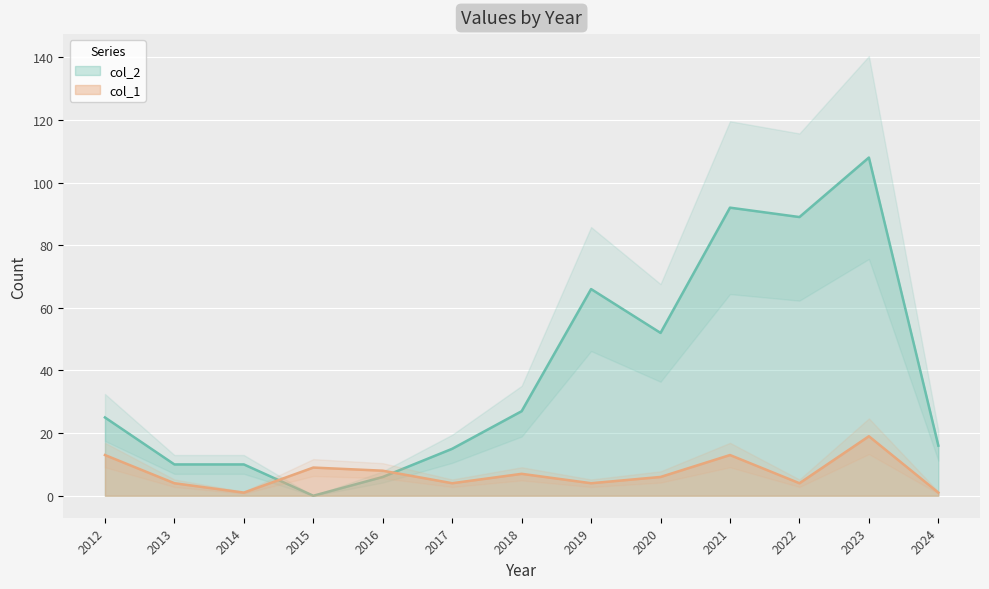

How many interior local valleys does the col_1 series have?

4